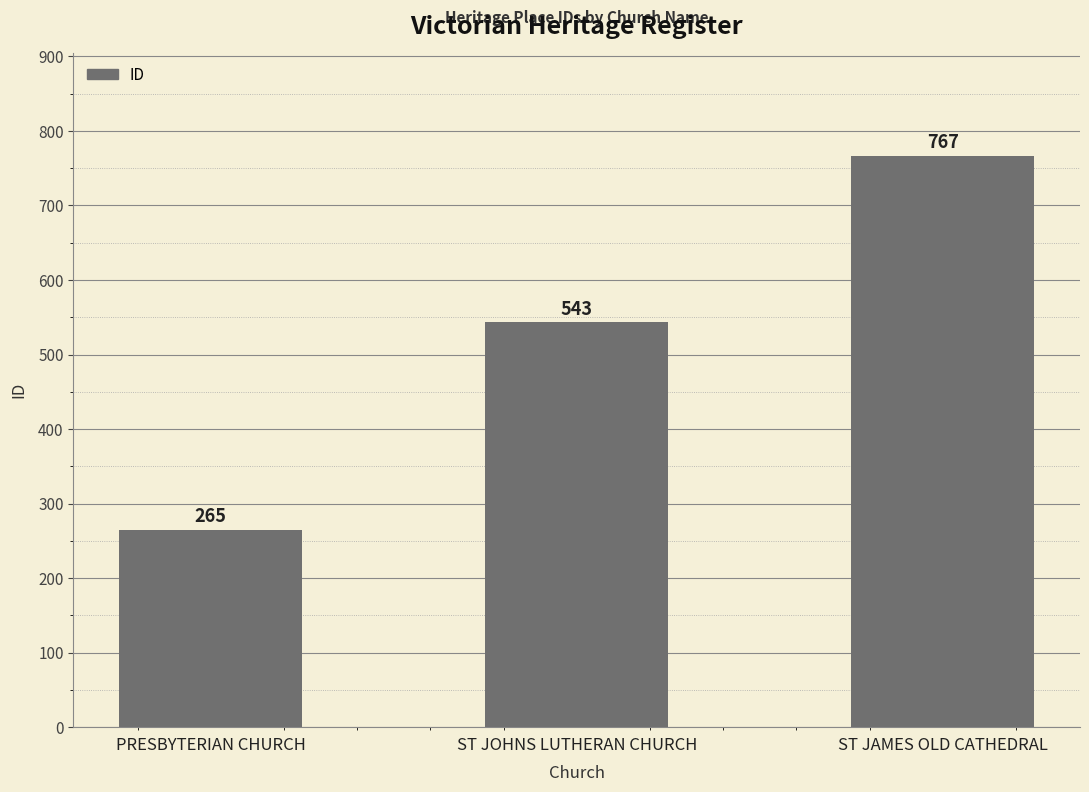

Is it true that the value at ST JAMES OLD CATHEDRAL is 767?

True